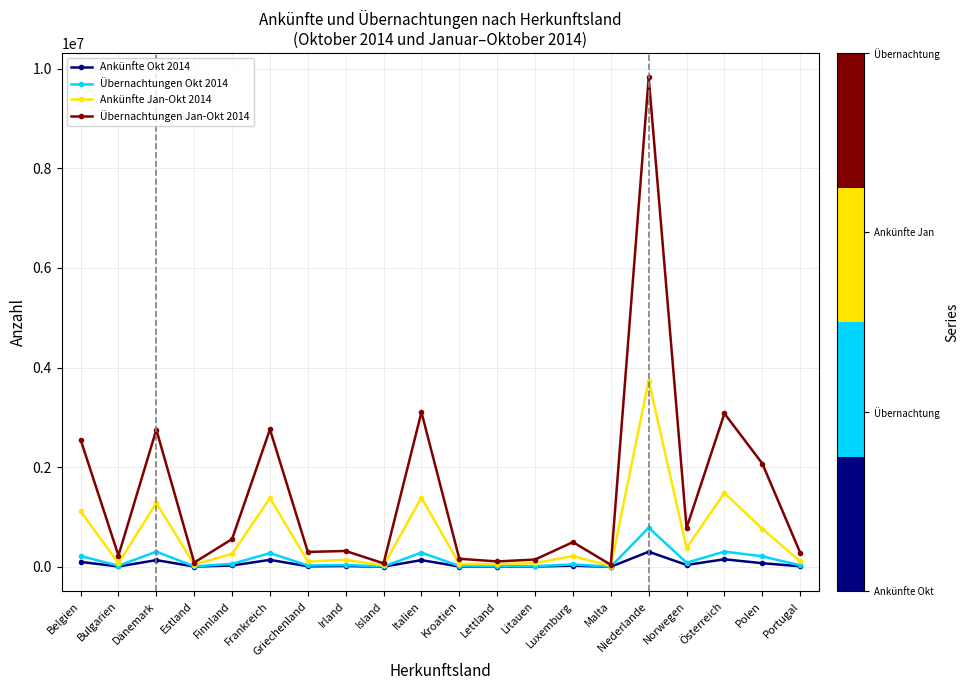

At which label is Übernachtungen Okt 2014 closest to 394891?

Österreich